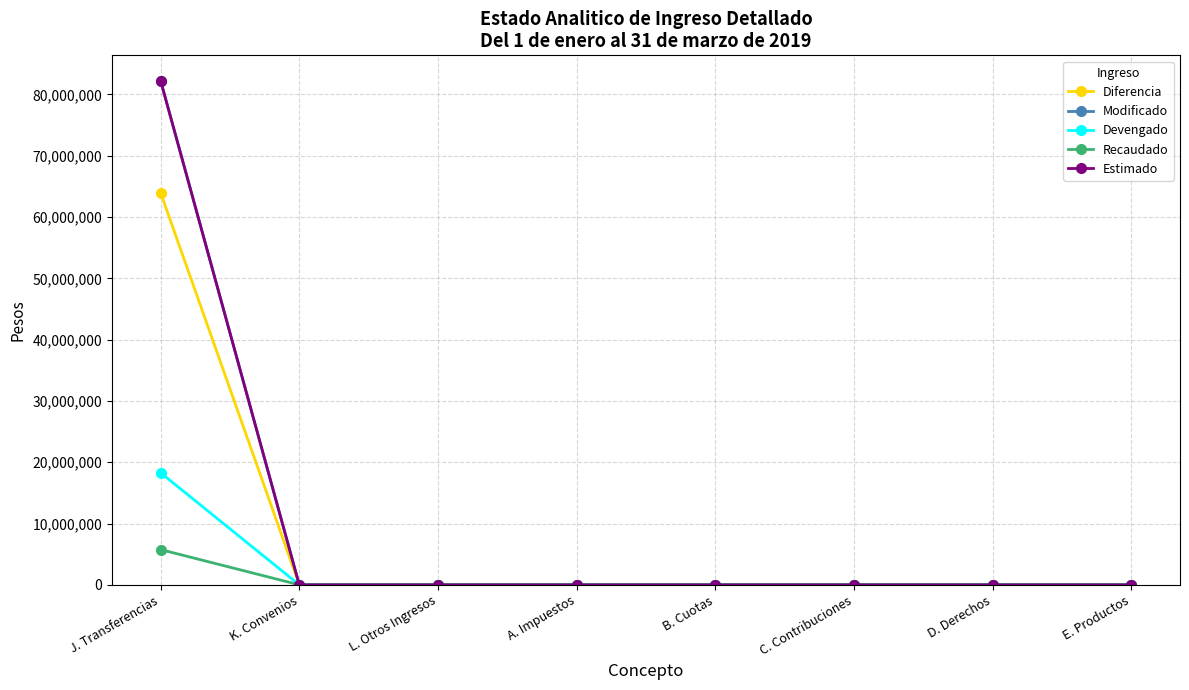

Reading left to right, list all the values displayed in this chart.

Diferencia: 63970461.3	0.0	0.0	0.0	0.0	0.0	0.0	0.0
Modificado: 82256626.6	0.0	0.0	0.0	0.0	0.0	0.0	0.0
Devengado: 18286165.3	0.0	0.0	0.0	0.0	0.0	0.0	0.0
Recaudado: 5751166.6	0.0	0.0	0.0	0.0	0.0	0.0	0.0
Estimado: 82256626.6	0.0	0.0	0.0	0.0	0.0	0.0	0.0